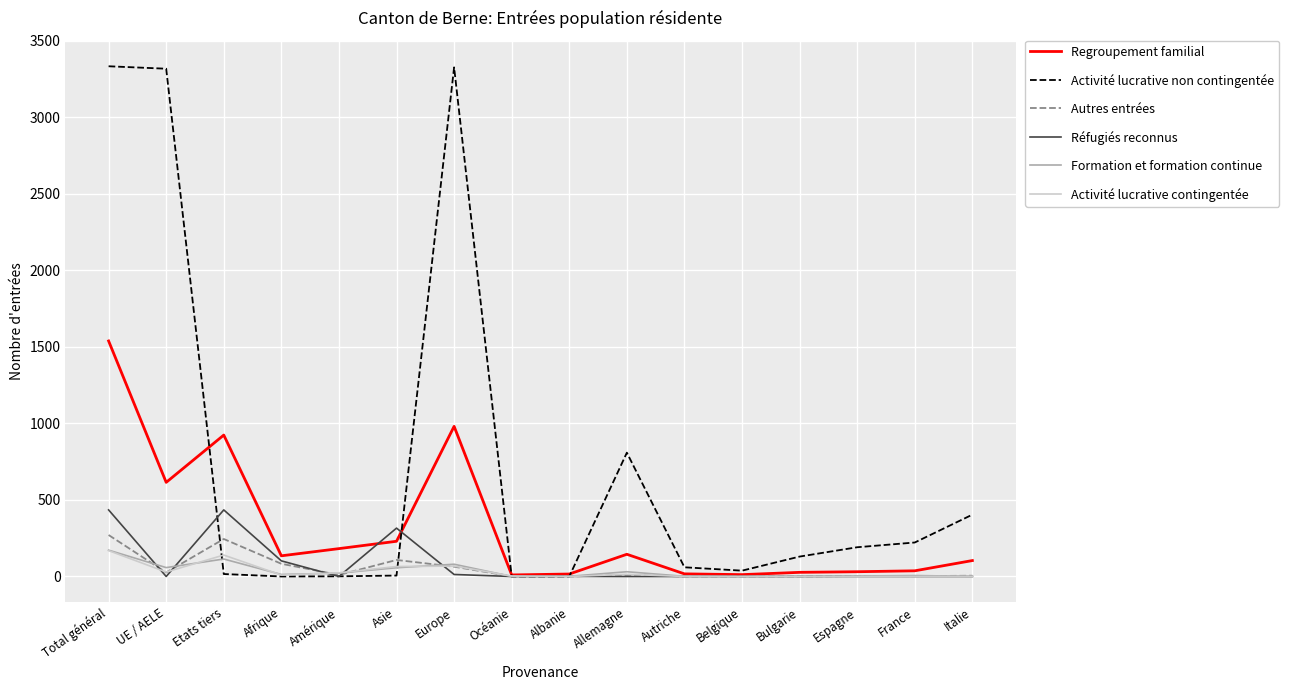

Where is Activité lucrative non contingentée nearest to the value 1667?

Allemagne